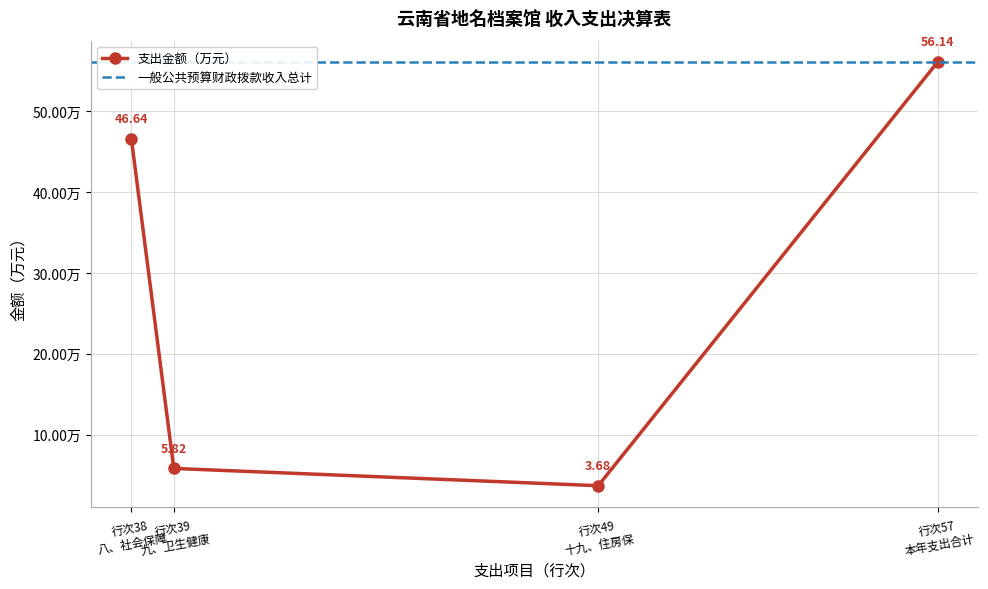

What is the sum of the values at 行次38 八、社会保障 and 行次57 本年支出合计?

102.8